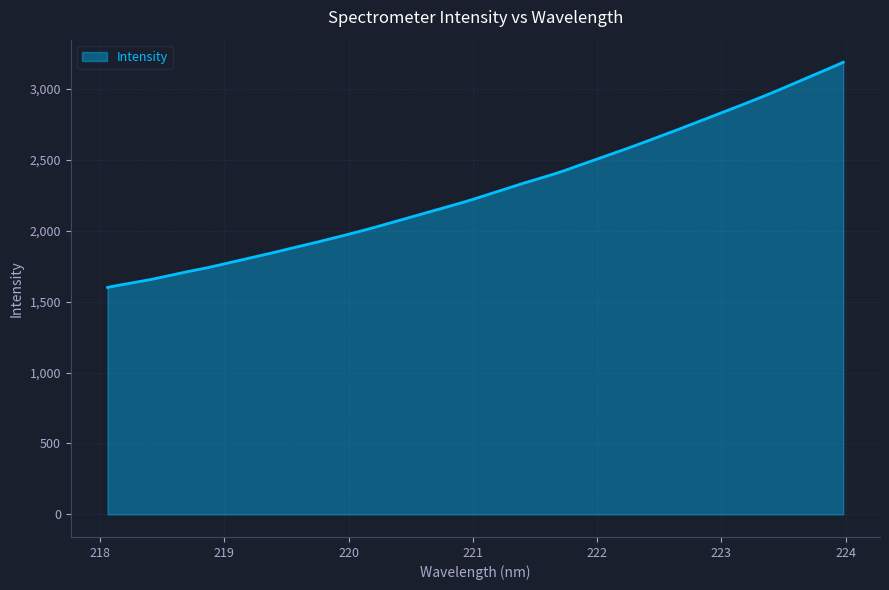

What is the average value?

2284.2